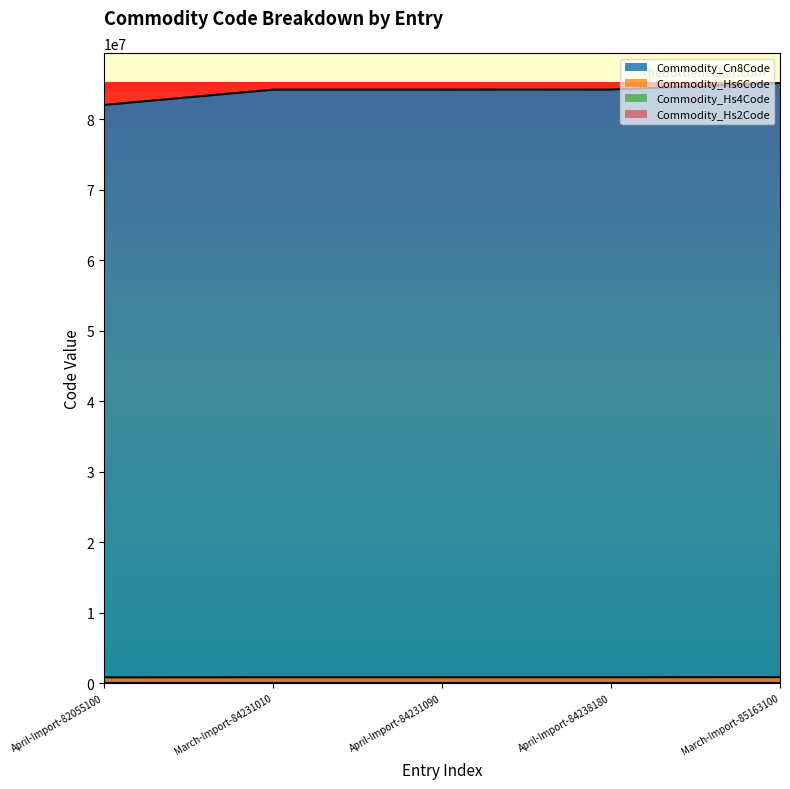

What are all the series names shown in the legend?

Commodity_Hs2Code, Commodity_Hs4Code, Commodity_Hs6Code, Commodity_Cn8Code